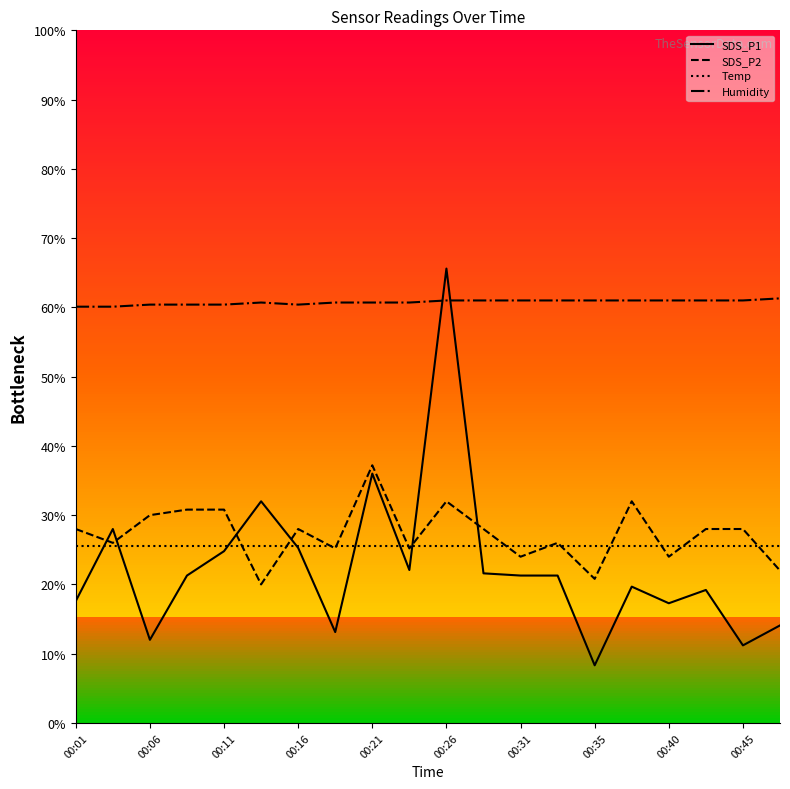

True or false: Temp has a value of 42.9 at 11.

False